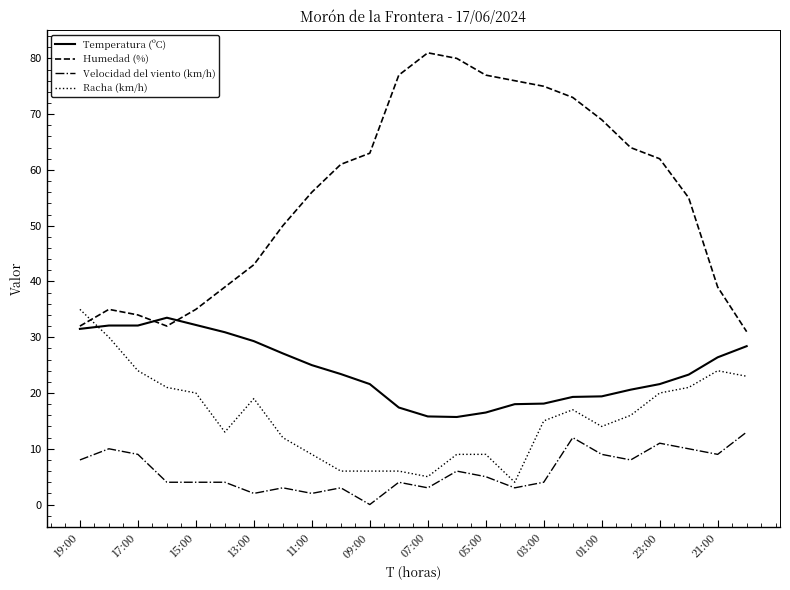

What is the minimum value for Humedad (%)?

31.0